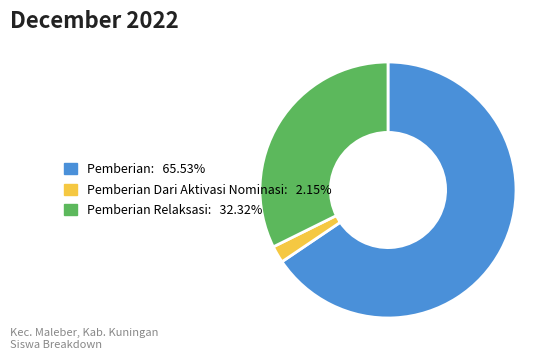

How many slices are in this pie chart?

3